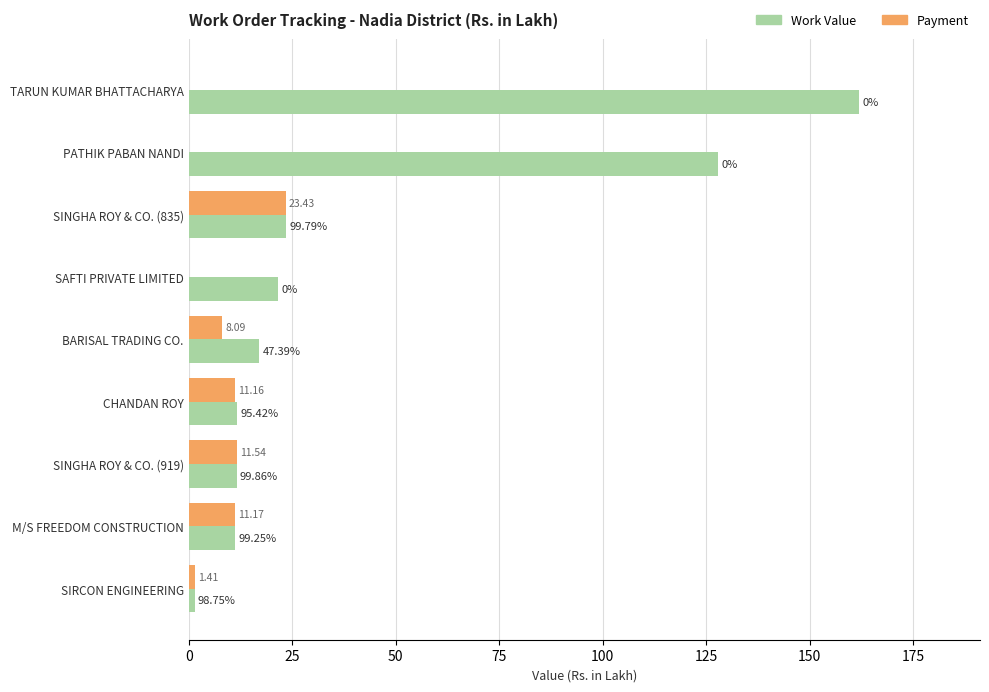

At which category is the sum across all series the highest?

TARUN KUMAR BHATTACHARYA